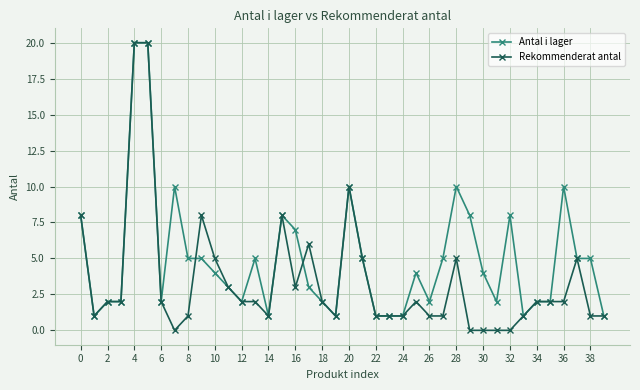

List the series in order of their overall mean, highest first.

Antal i lager, Rekommenderat antal